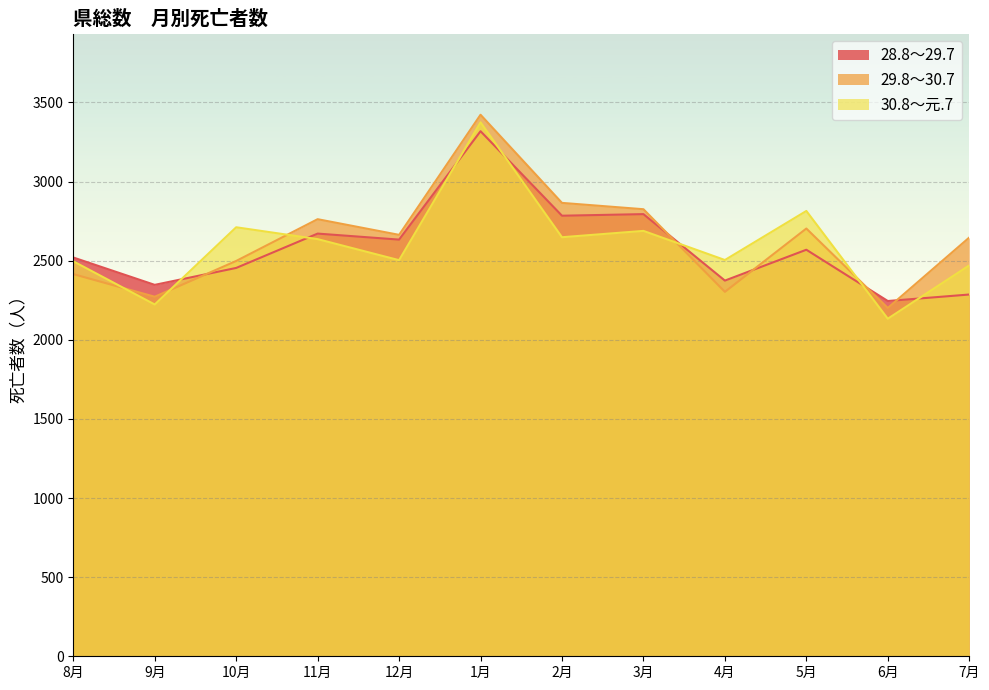

What is the greatest value displayed?

3422